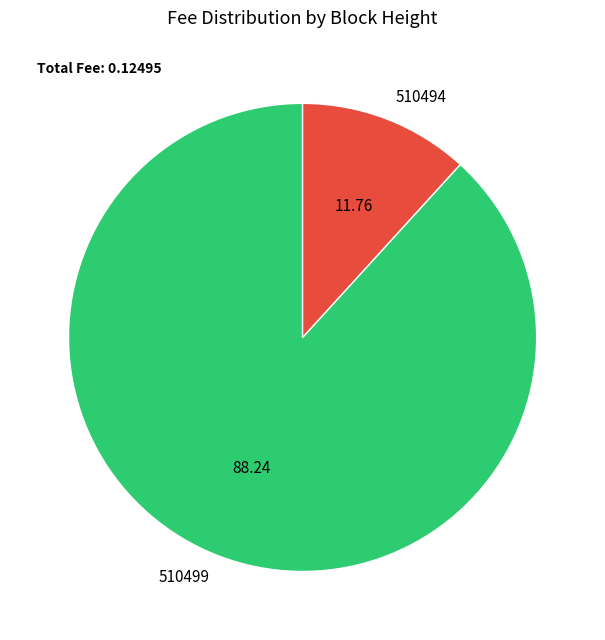

Which slice is the largest?

510499